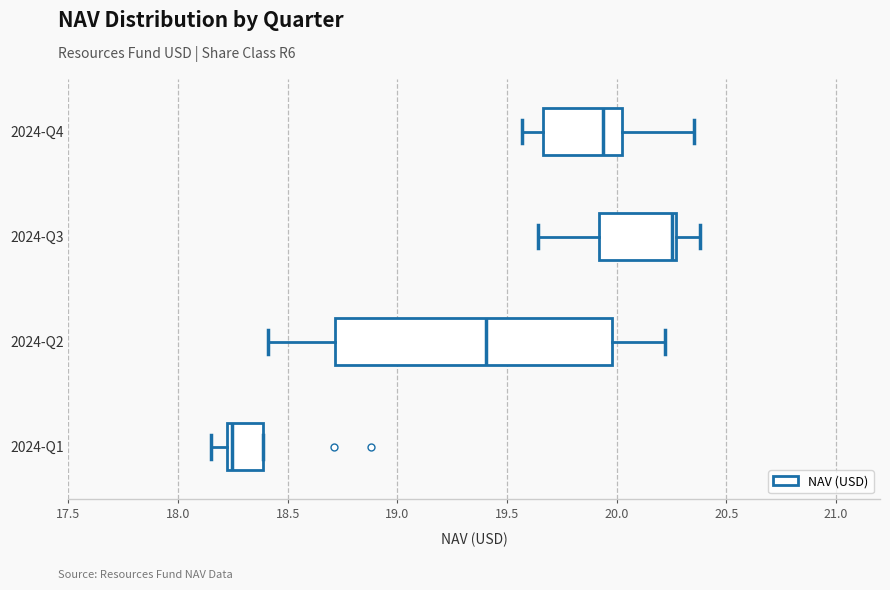

Comparing the boxes themselves (not the whiskers), which one is the widest?

2024-Q2